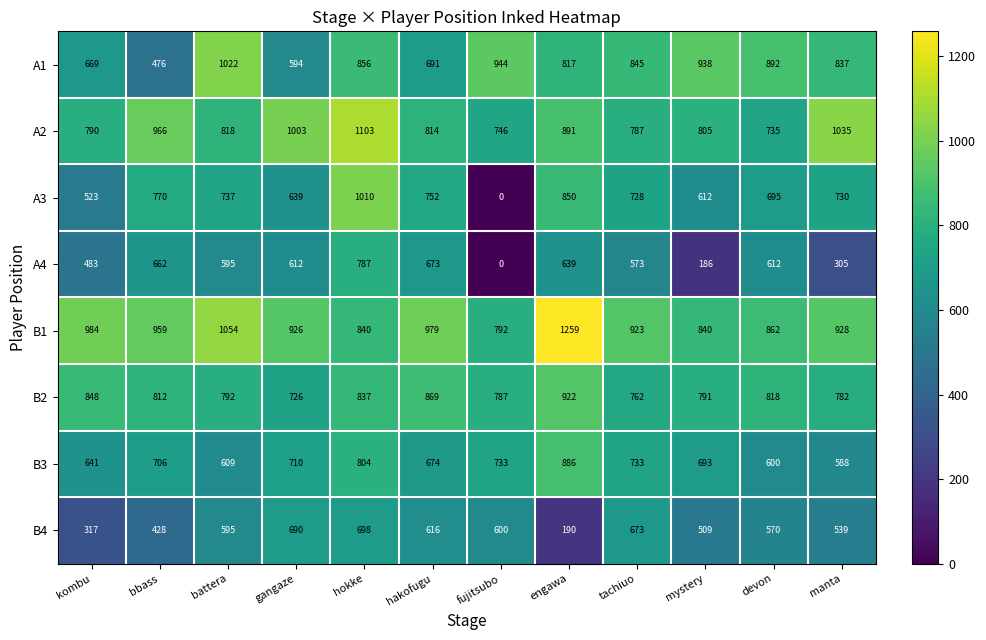

The value of A3 at fujitsubo is 0. True or false?

True